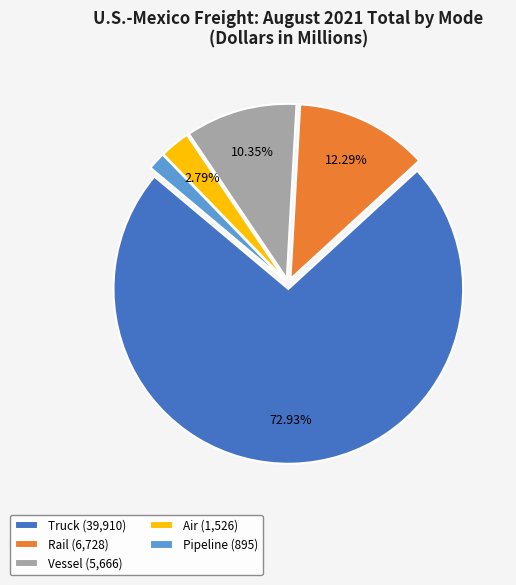

What is the ratio of the value at Air (1,526) to the value at Vessel (5,666)?

0.3